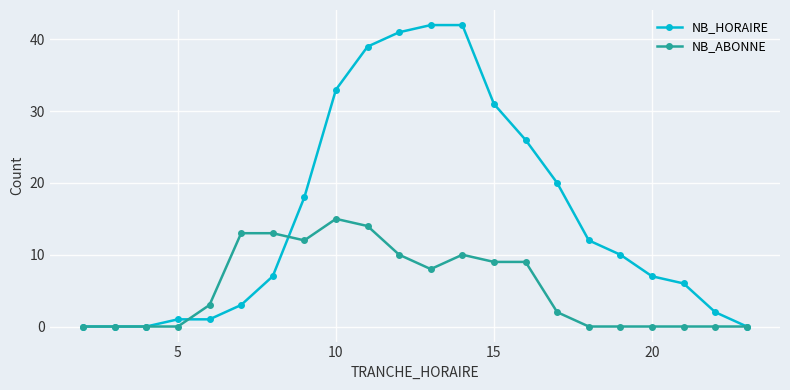

Which series has the widest spread of values?

NB_HORAIRE